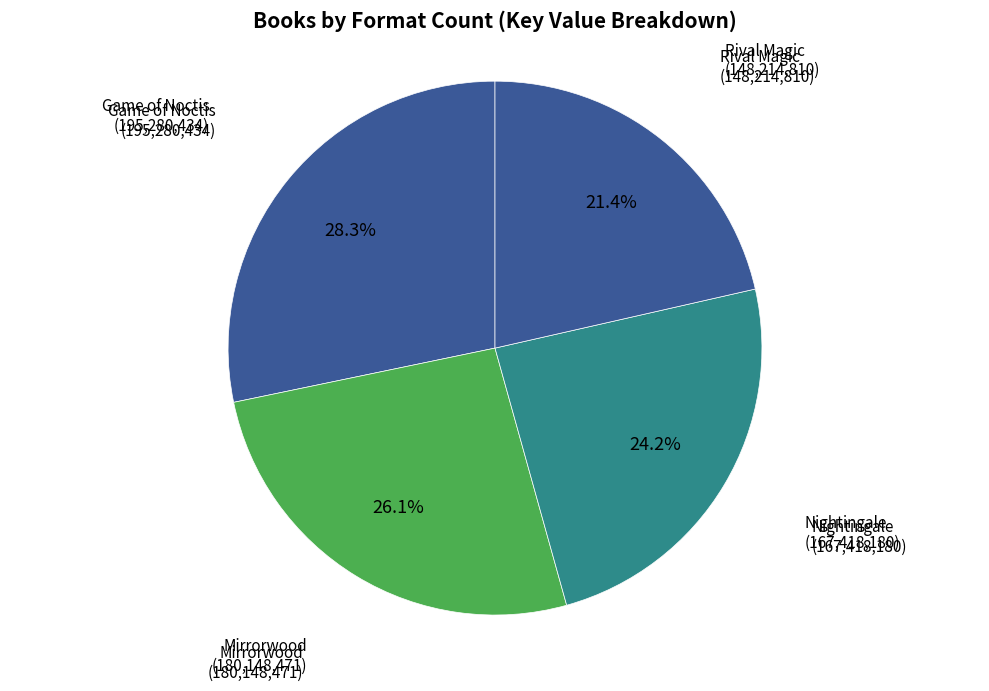

Which category has the biggest portion of the pie?

Game of Noctis